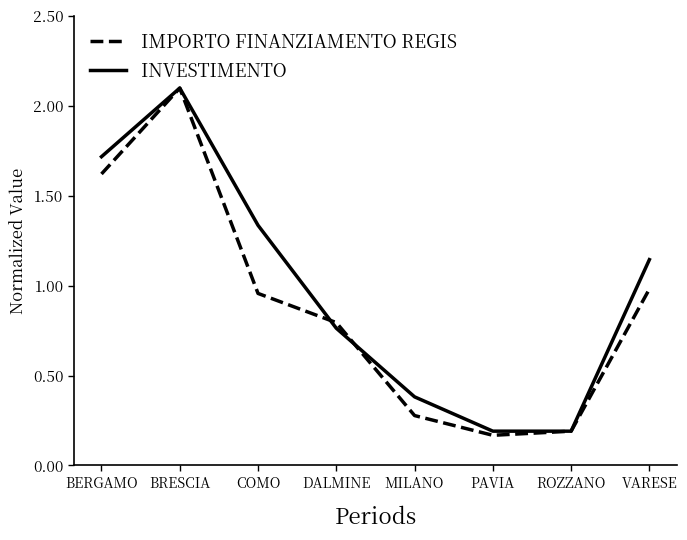

Is this an area chart (filled region under the line)?

No